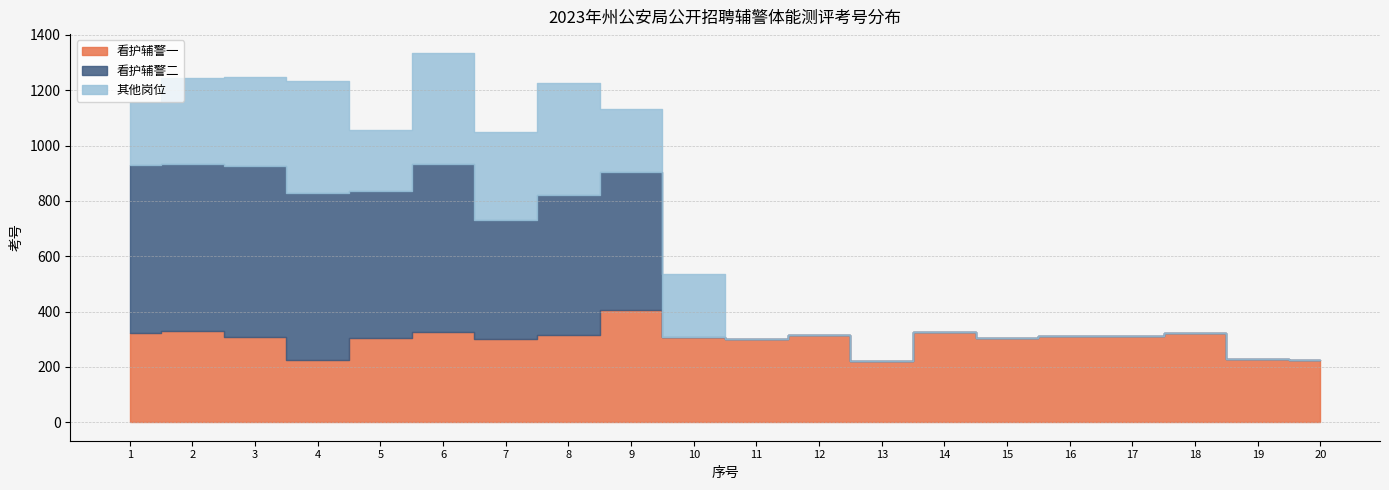

Reading right to left, extract all data points from this chart.

看护辅警一: 226	230	324	313	311	305	326	223	314	301	307	405	317	302	325	306	224	309	330	321
看护辅警二: 0	0	0	0	0	0	0	0	0	0	0	501	506	429	609	528	604	616	603	608
其他岗位: 0	0	0	0	0	0	0	0	0	0	229	225	403	319	402	222	407	323	312	228